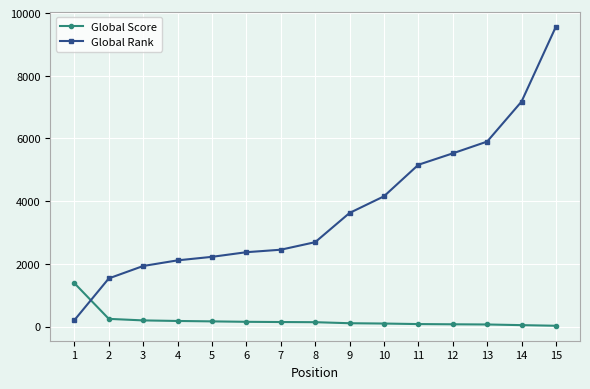

Between 5 and 15, which series saw the biggest shift?

Global Rank